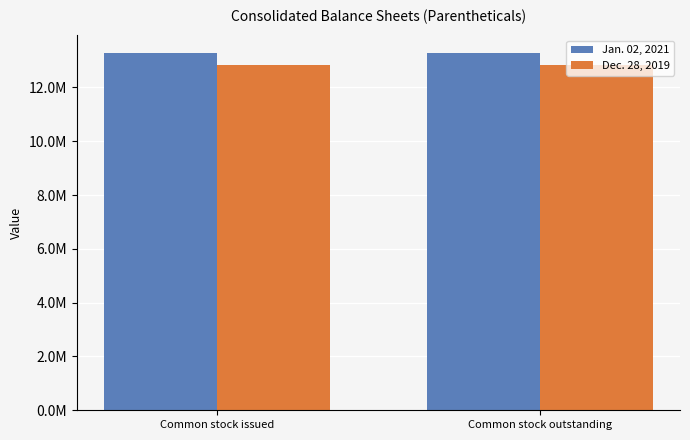

Is the value of Dec. 28, 2019 at Common stock outstanding greater than the value of Jan. 02, 2021 at Common stock issued?

No